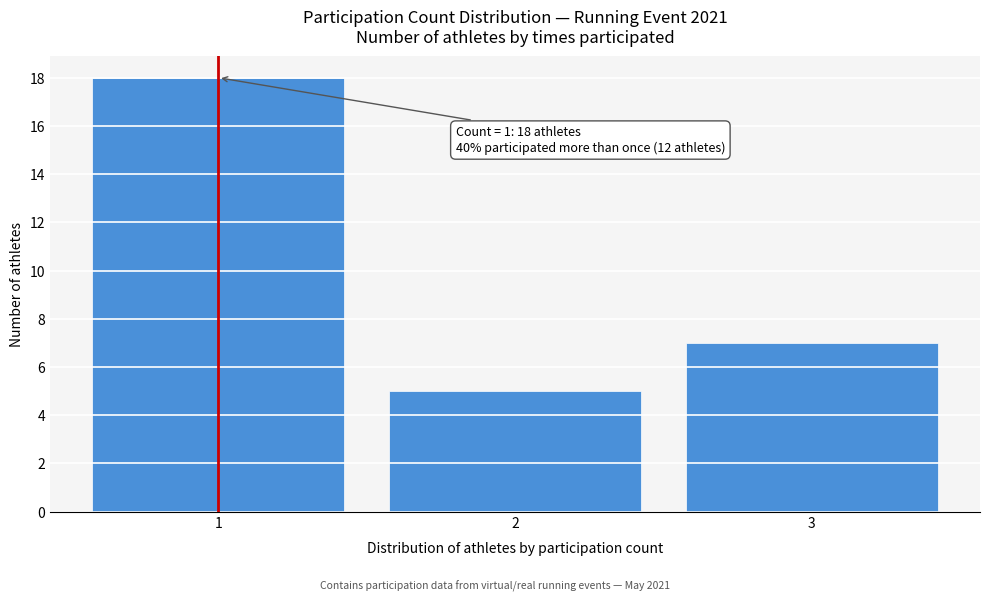

Over which range of the x-axis is the bar tallest?

0.5 to 1.5